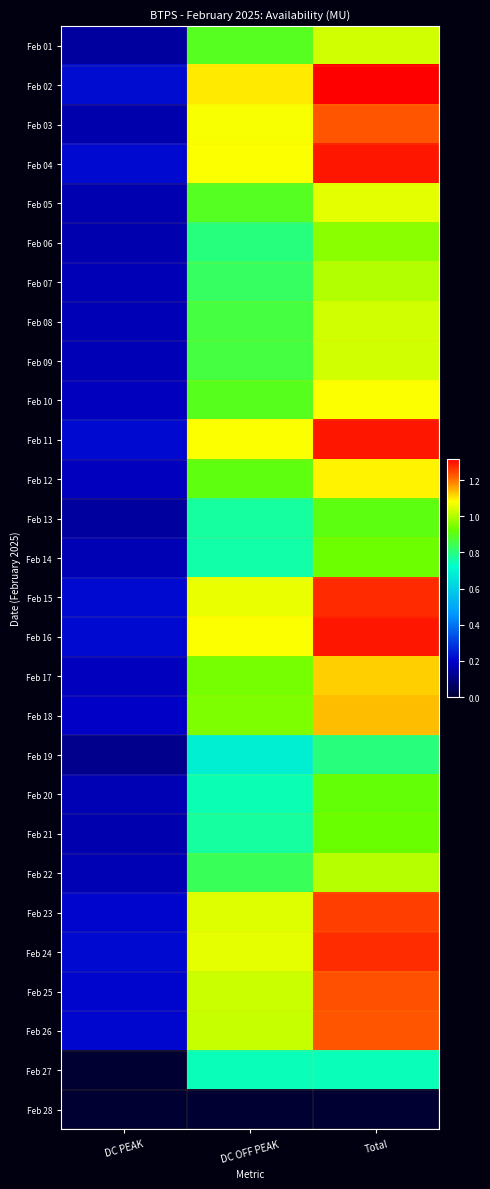

Between DC OFF PEAK and DC PEAK, which is larger?

DC OFF PEAK